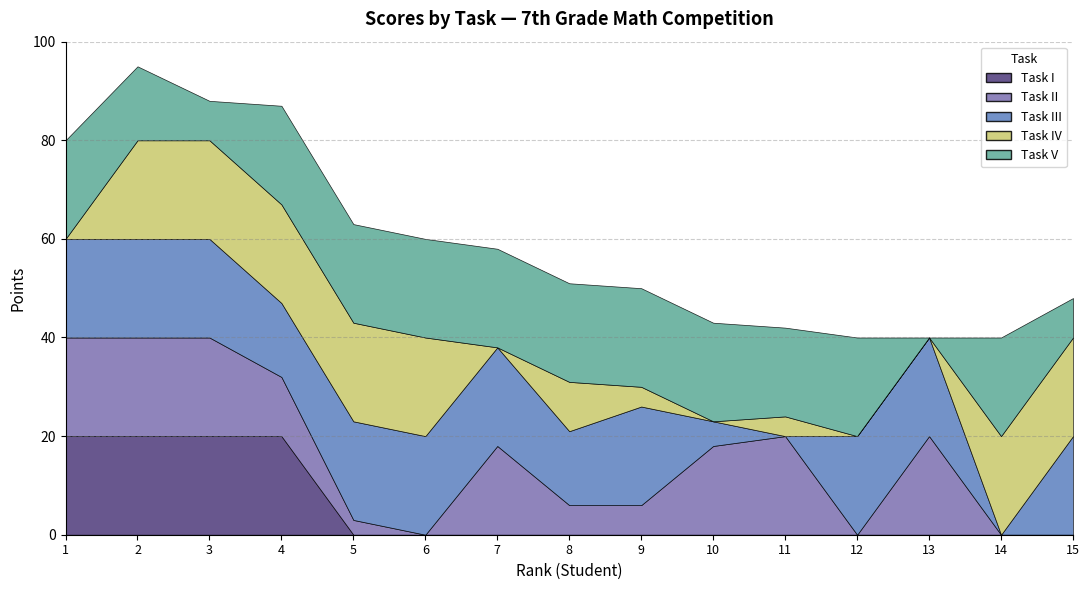

Is it true that III equals 7 at 5?

False